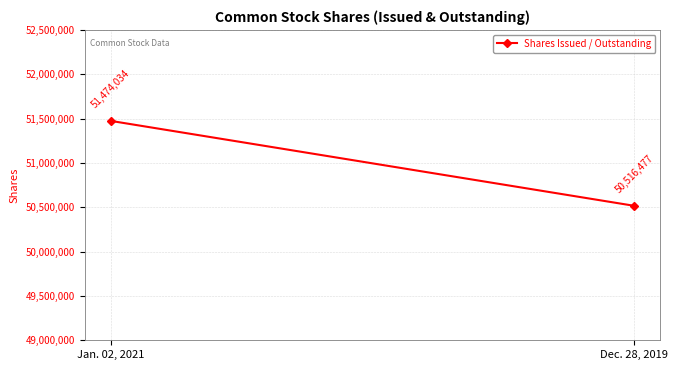

Is it true that the value at Jan. 02, 2021 is 27231053?

False